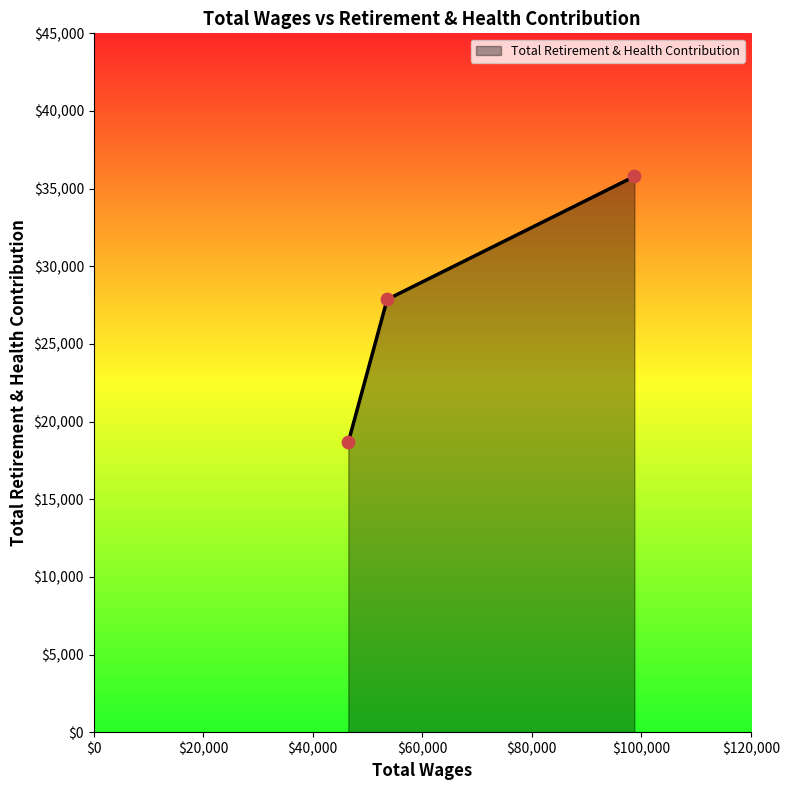

What is the difference between the maximum and minimum values?

17114